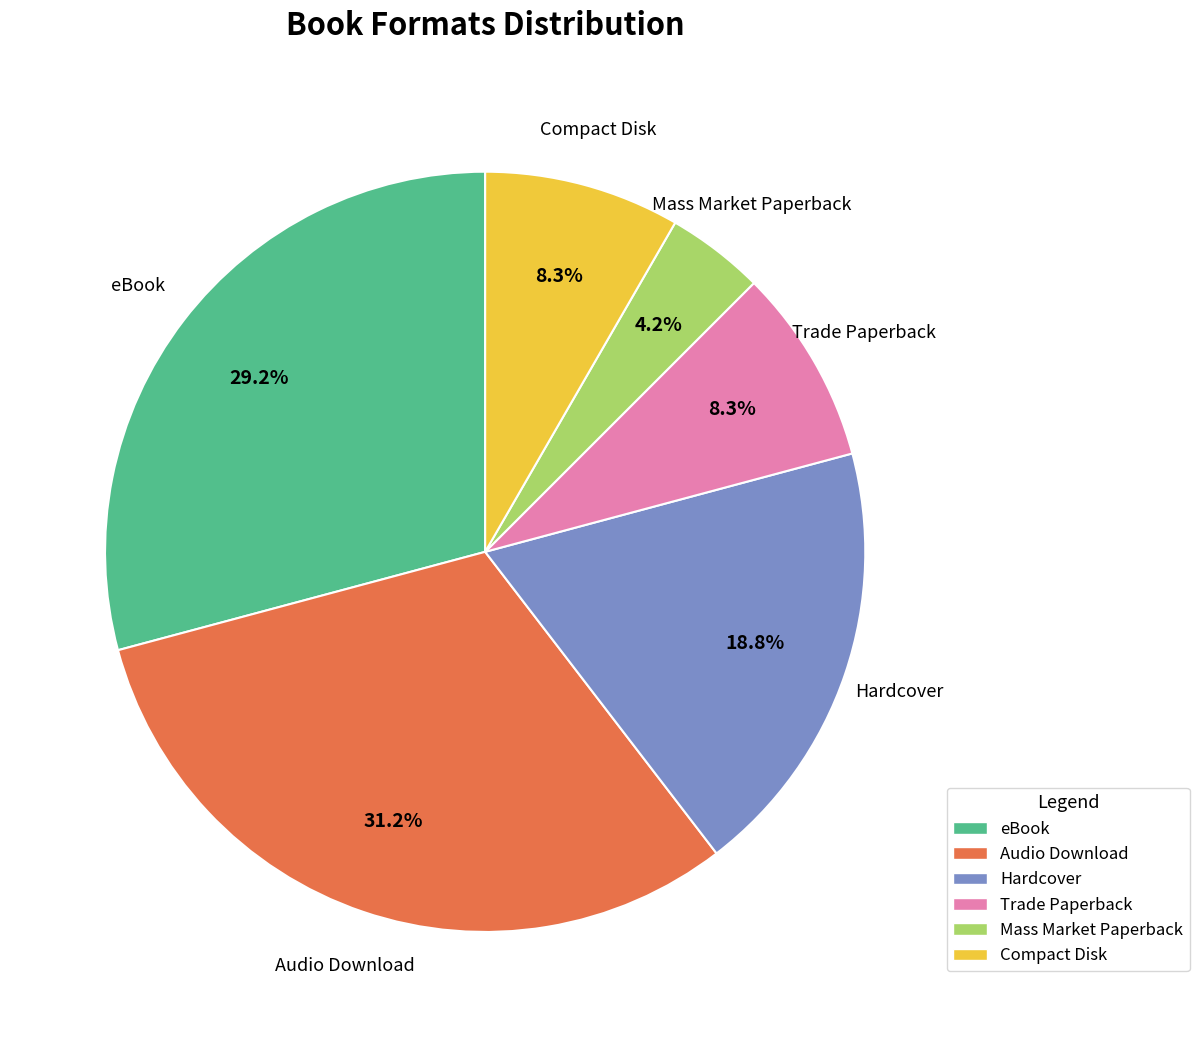

Is there a majority slice in this chart?

No